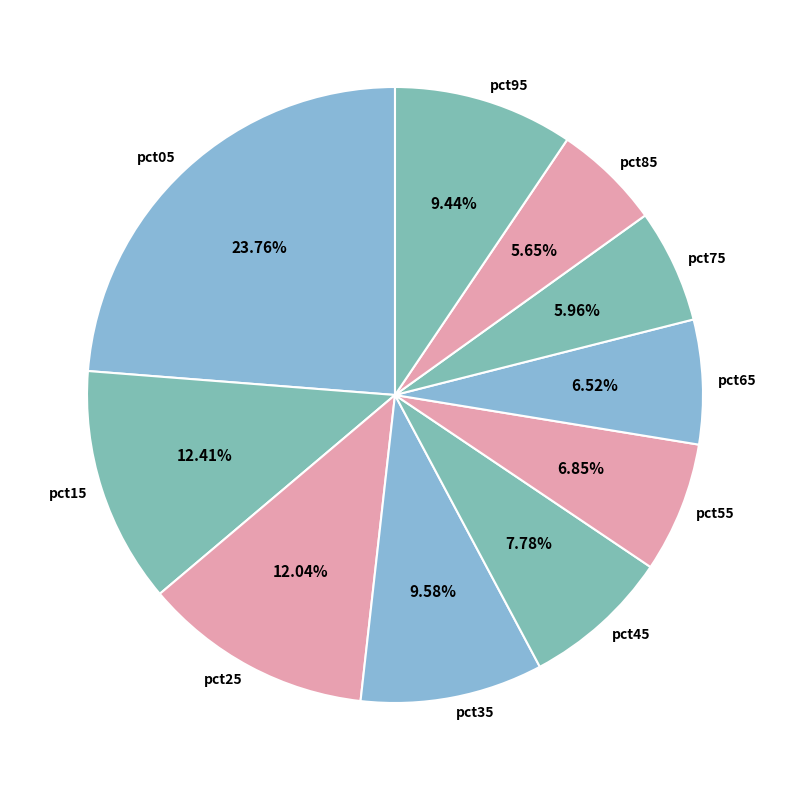

To the nearest percent, what portion does pct15 represent?

12%